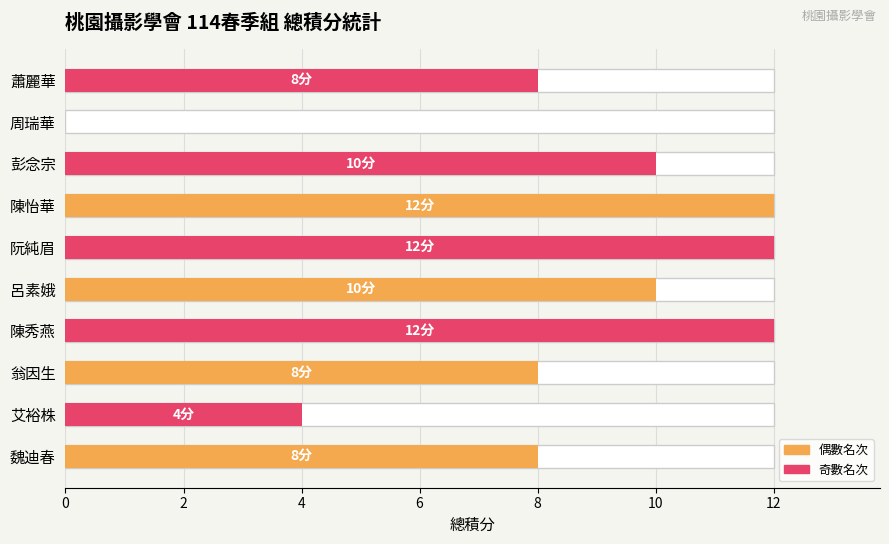

Which has a higher value, 4 or 0?

4